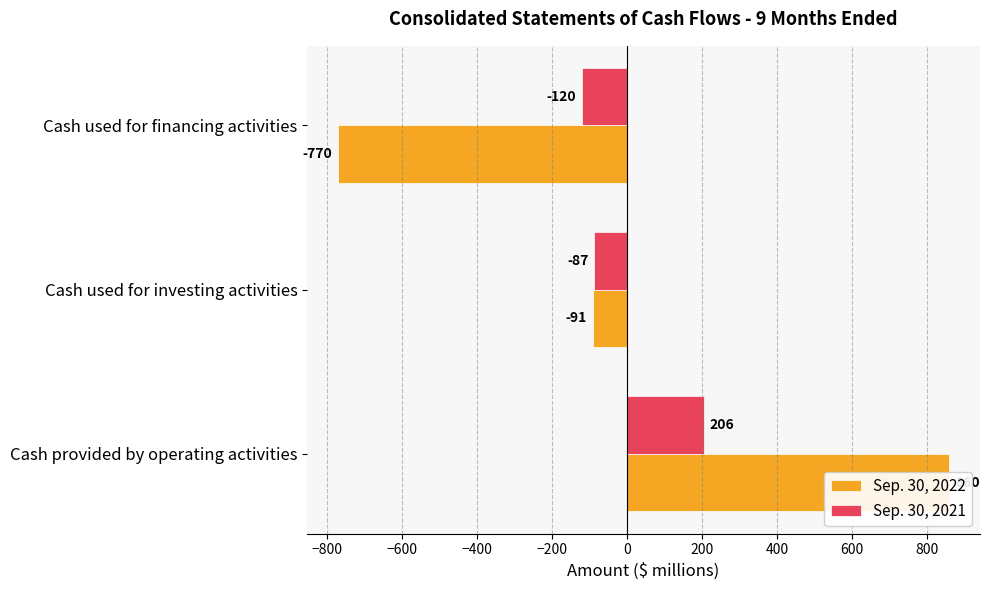

Count the Sep. 30, 2022 values in the range -770 to 860.

3